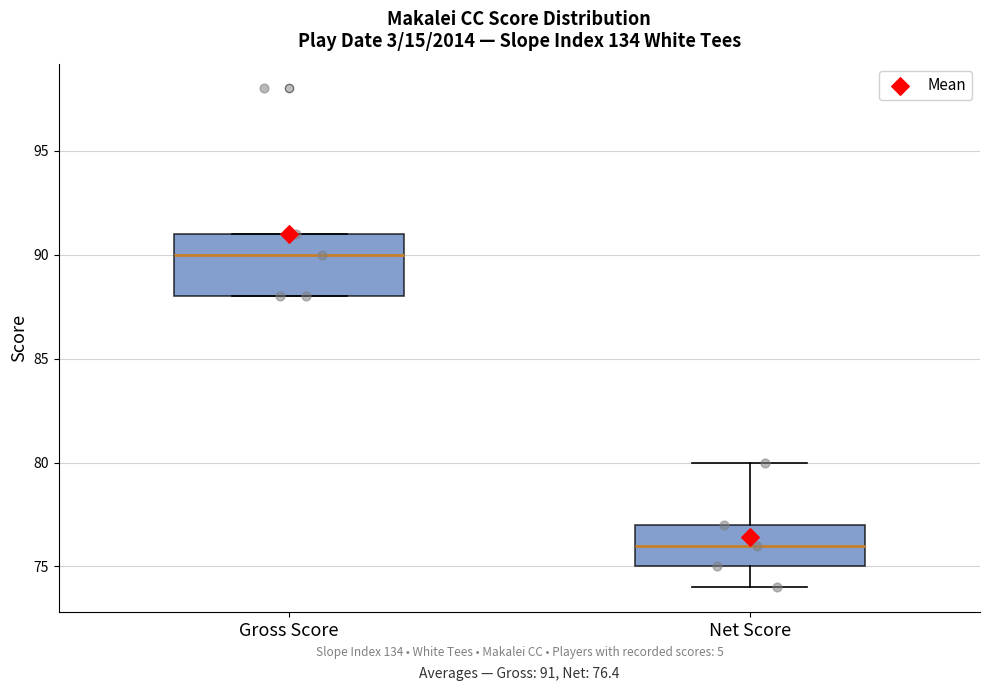

Which box's median line is the highest?

Gross Score